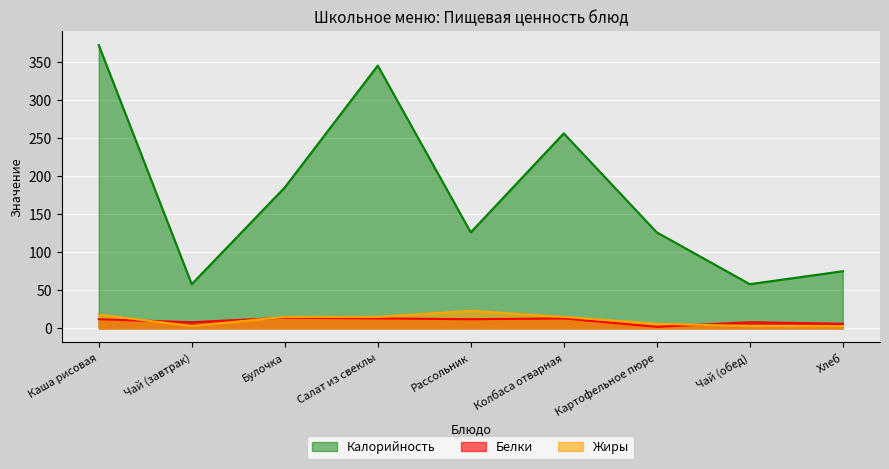

True or false: Жиры and Калорийность intersect in this chart.

False